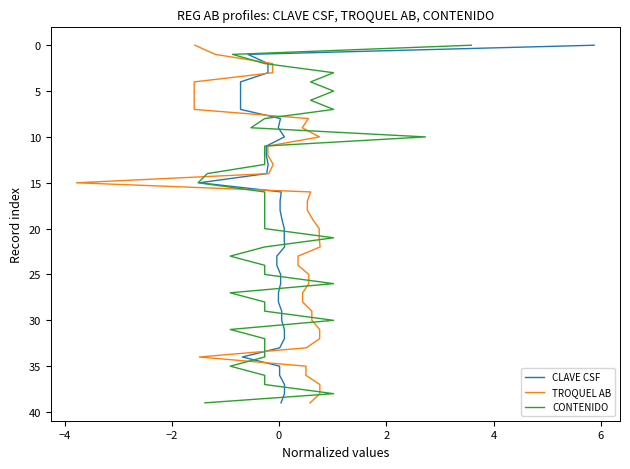

Between −4 and 0, which series saw the biggest shift?

CLAVE CSF